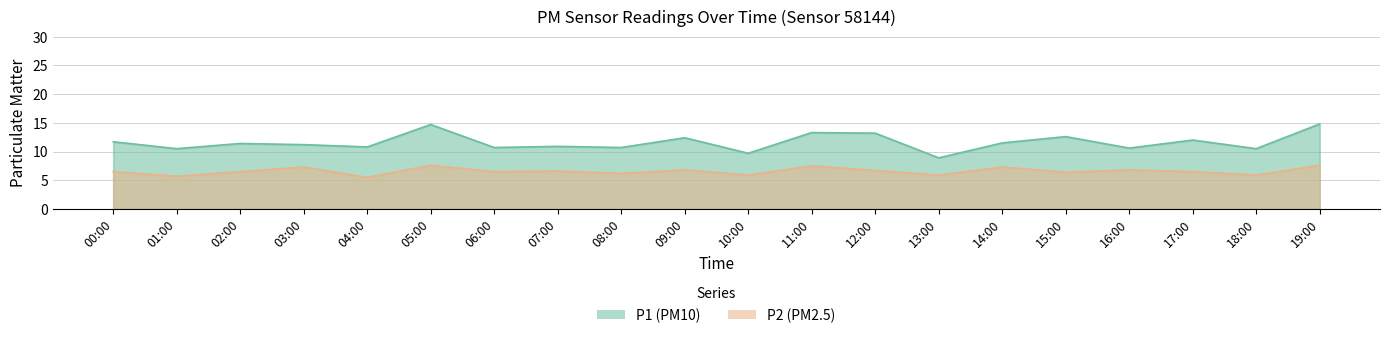

The P1 series shows 10.7 at 08:00. True or false?

True